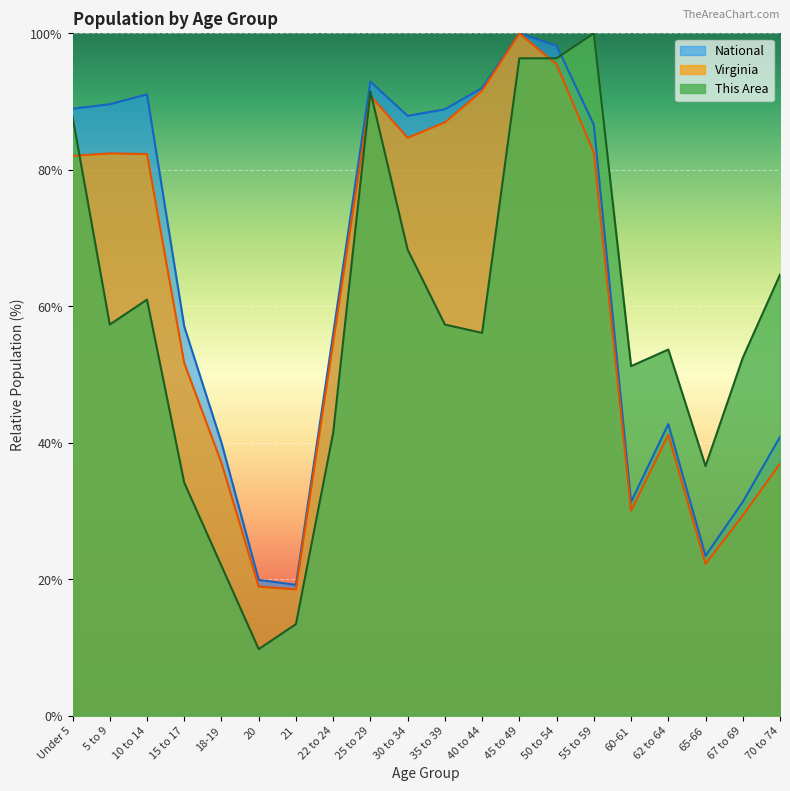

What is the sum of all This Area values?

1151.2